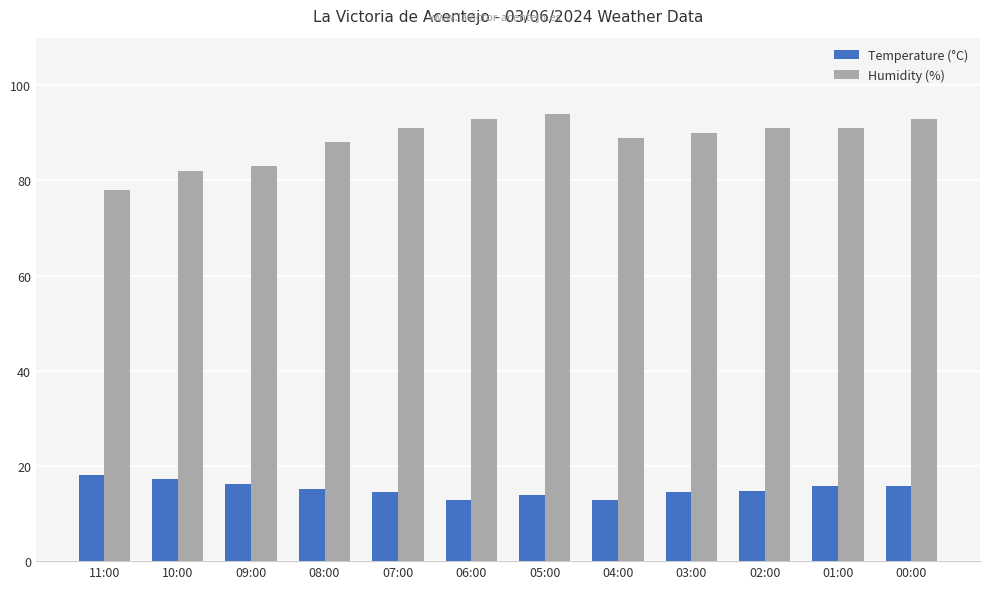

Rank the series by their average value, from highest to lowest.

Humidity (%), Temperature (°C)